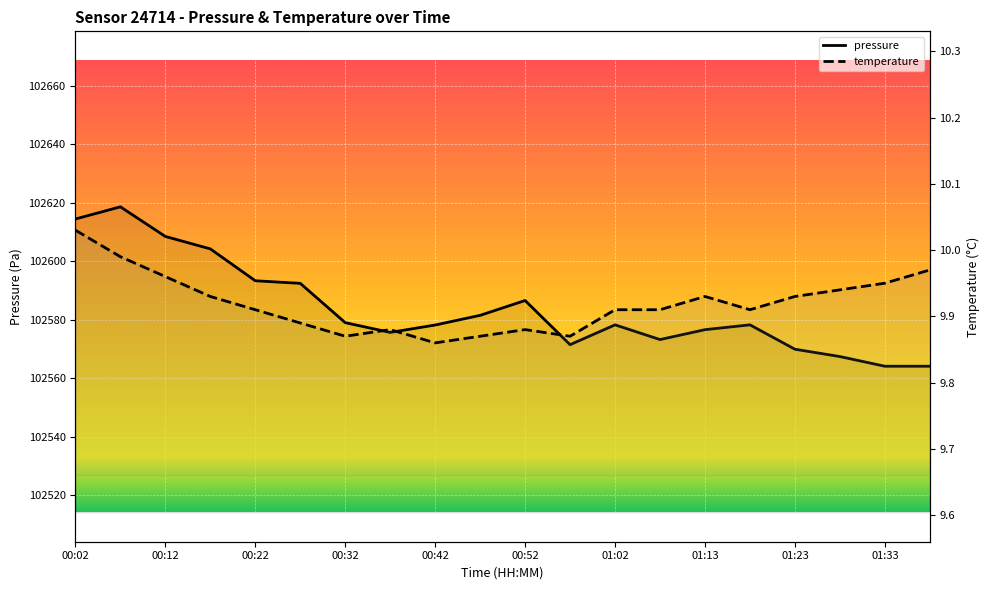

Reading left to right, list all the values displayed in this chart.

pressure: 102614.5	102618.7	102608.5	102604.3	102593.4	102592.5	102579.1	102575.7	102578.2	102581.6	102586.6	102571.5	102578.3	102573.3	102576.7	102578.3	102570.0	102567.5	102564.2	102564.2
temperature: 10.0	10.0	10.0	9.9	9.9	9.9	9.9	9.9	9.9	9.9	9.9	9.9	9.9	9.9	9.9	9.9	9.9	9.9	9.9	10.0